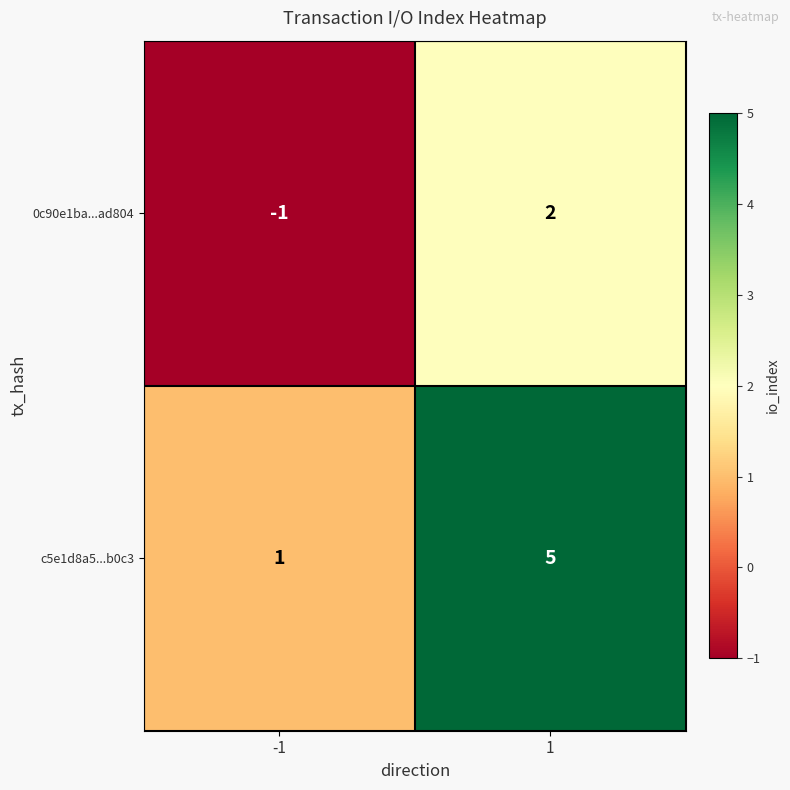

The 0c90e1ba...ad804 series shows 2 at 1. True or false?

True